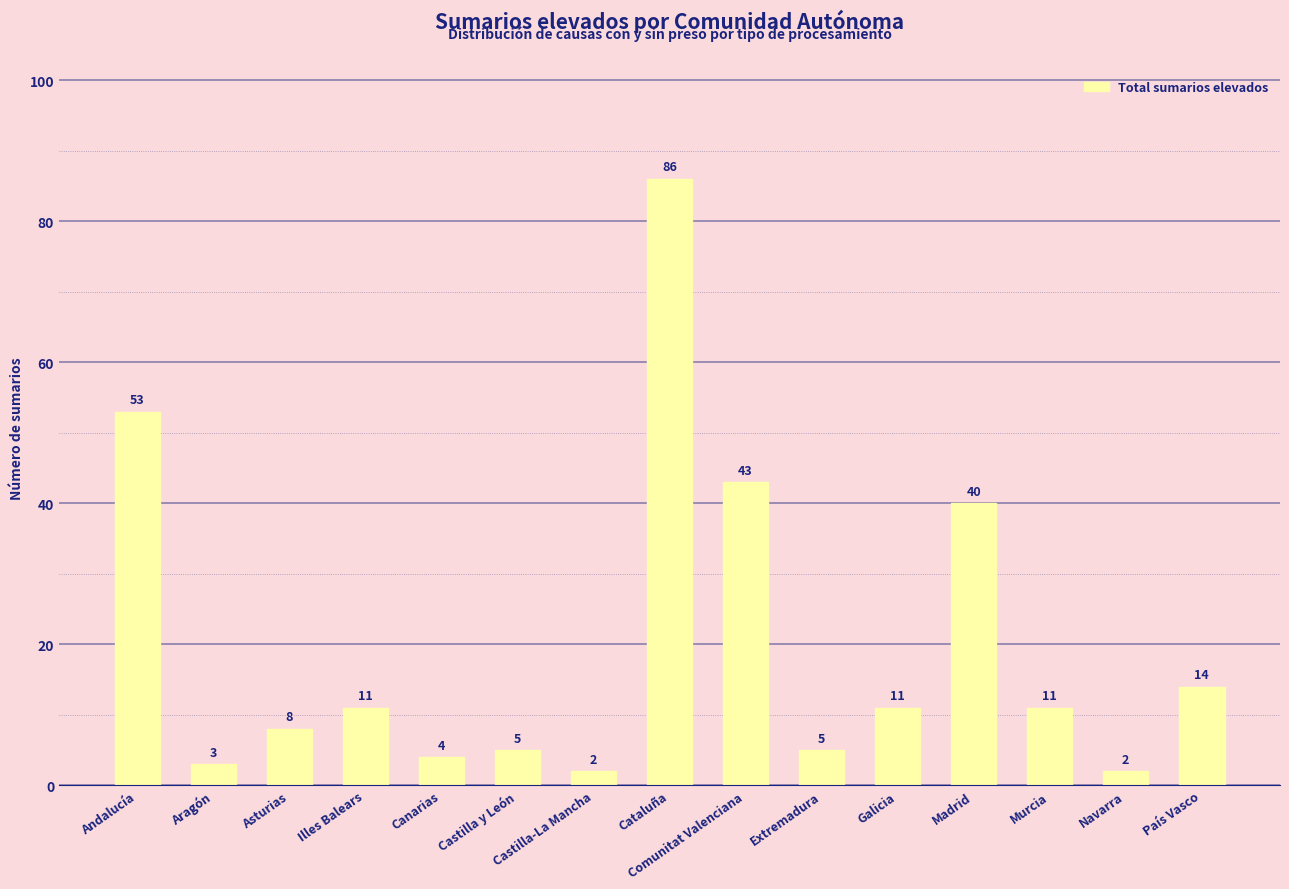

How many series are shown in this chart?

1